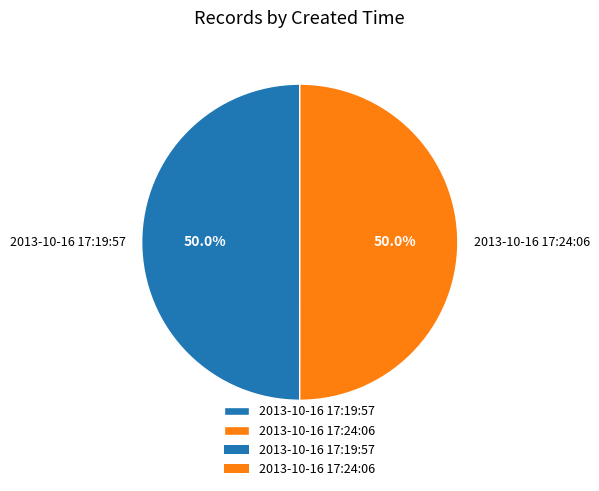

Combined, do 2013-10-16 17:19:57 and 2013-10-16 17:24:06 account for over 50%?

Yes